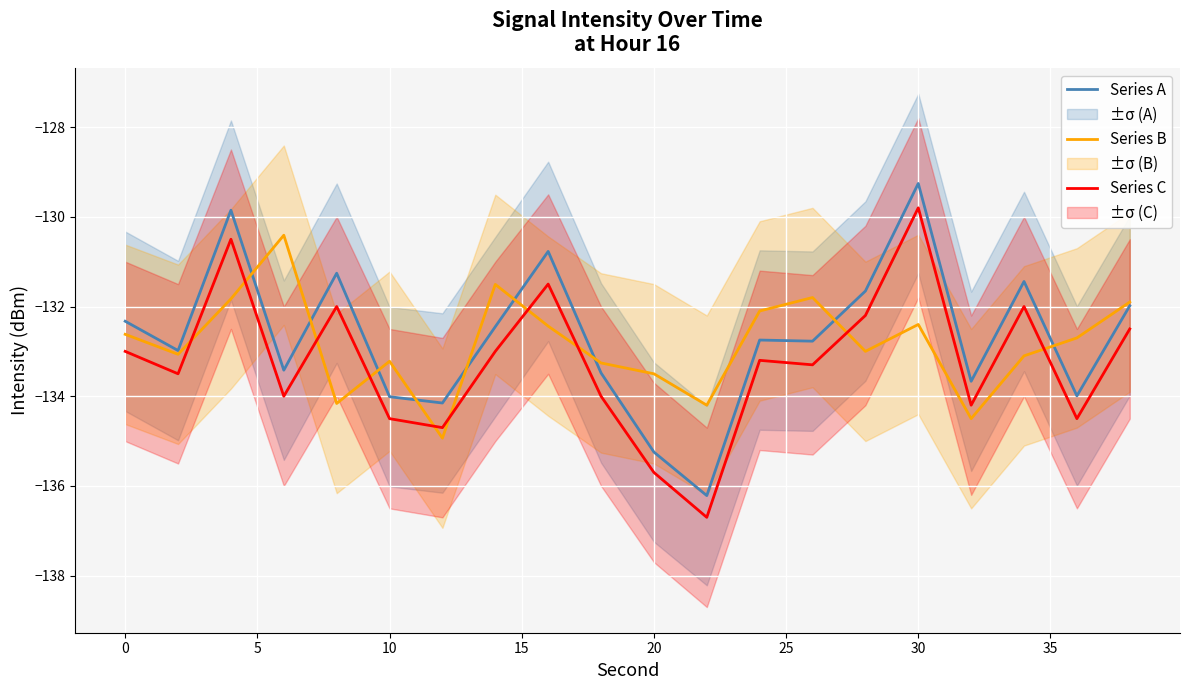

How many interior local peaks does the Series C series have?

6